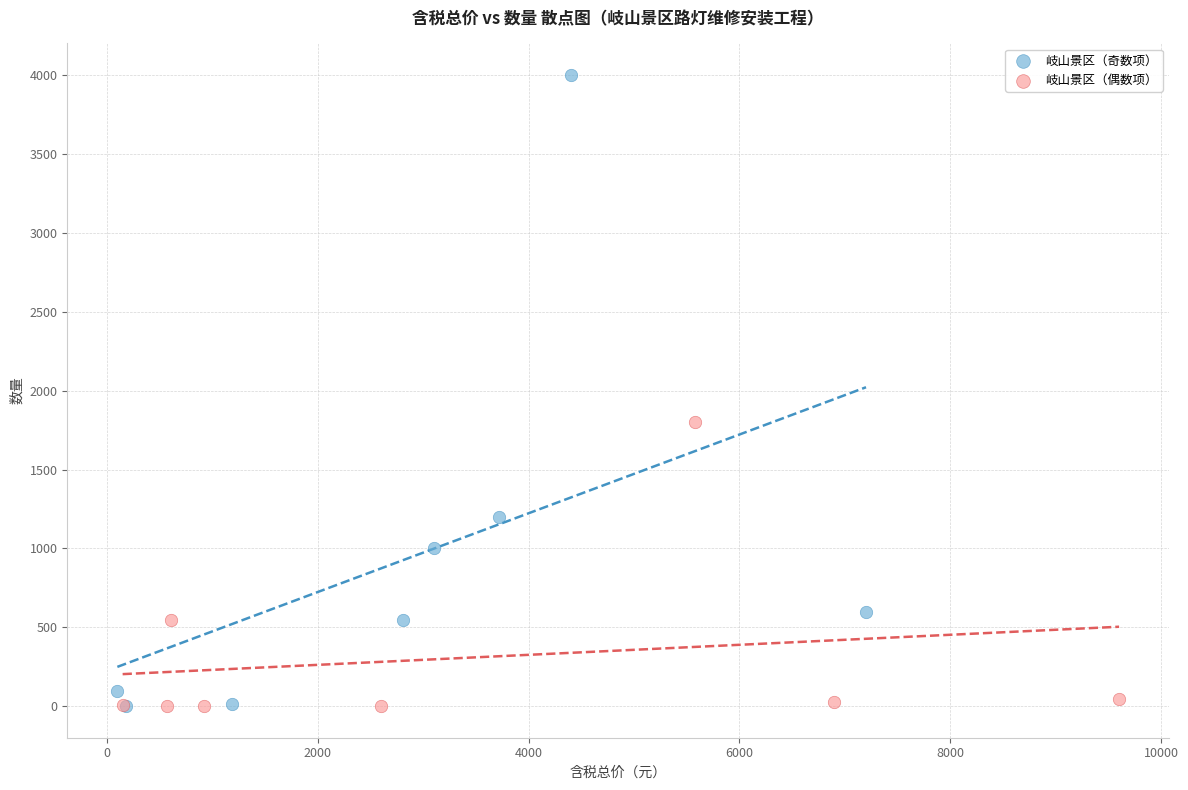

Which series has the widest spread of Y values?

岐山景区（奇数项）